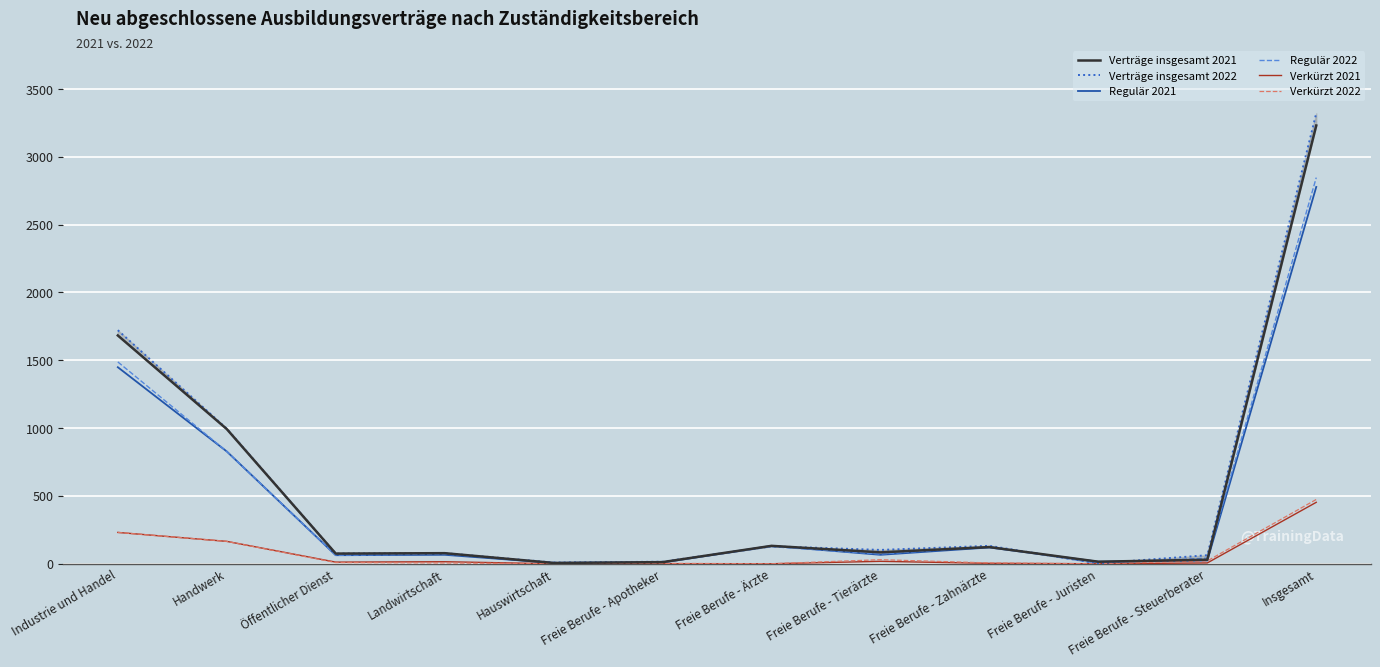

What is the difference between the Verkürzt 2021 values at Handwerk and Hauswirtschaft?

165